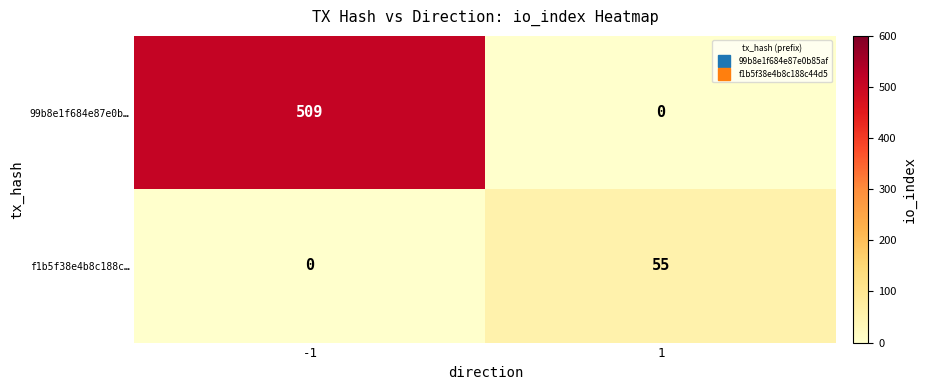

Which series changed the most between -1 and 1?

99b8e1f684e87e0b…